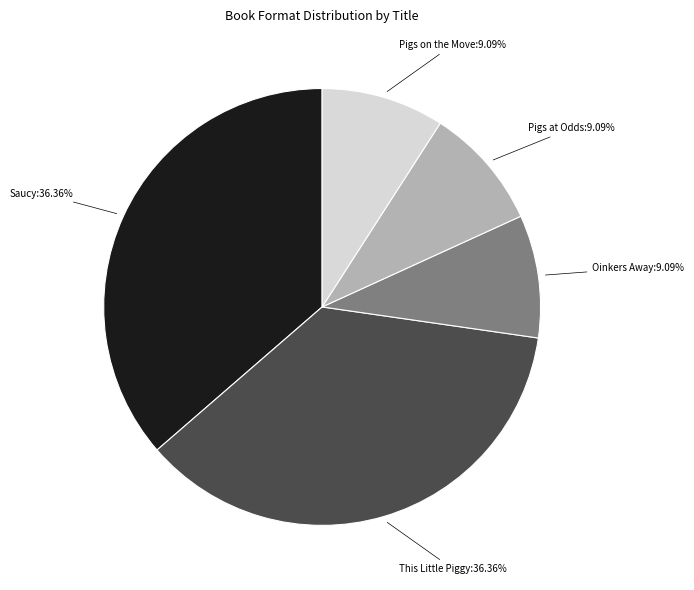

Does any single category account for the majority?

No